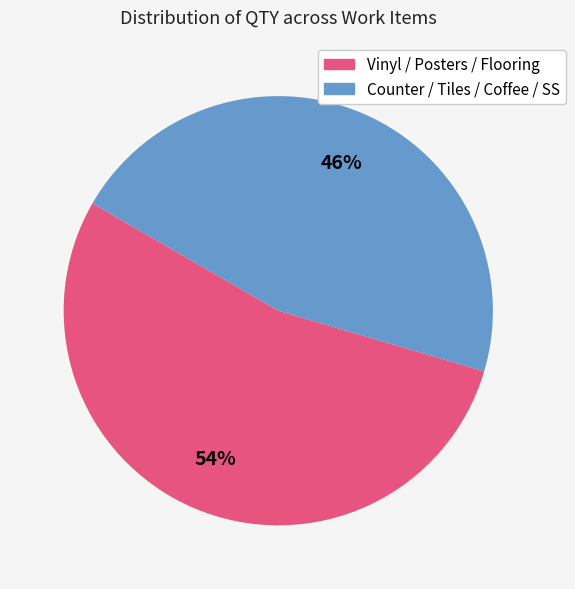

To the nearest percent, what is the average slice percentage?

50%